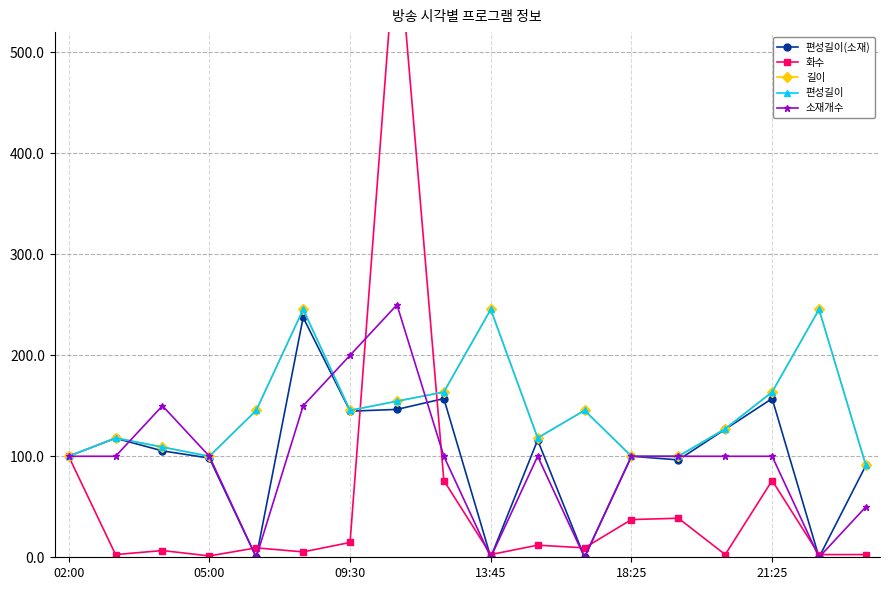

How many lines are shown in the chart?

5